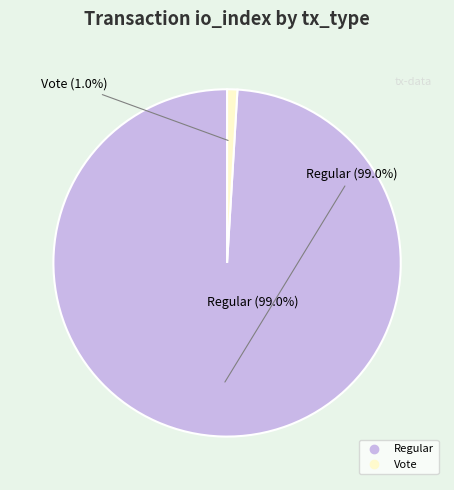

Rank the categories by value from lowest to highest.

Vote (io_index=2), Regular (io_index=208)